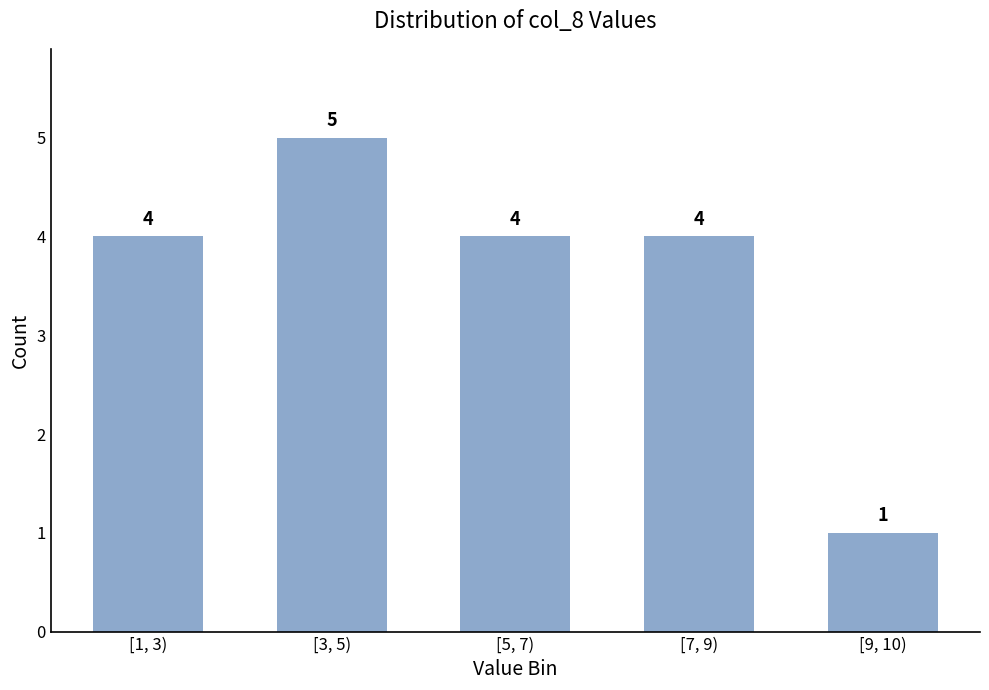

Reading left to right, what are all the values shown in this chart?

4	5	4	4	1